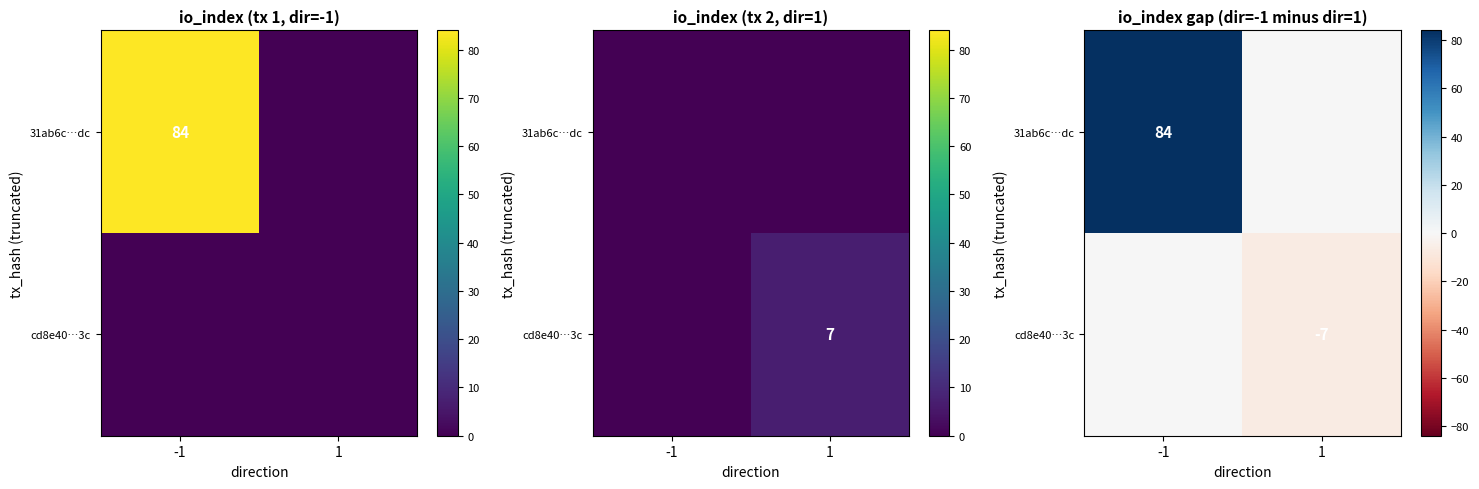

What is the lowest value of the cd8e40…3c series?

-7